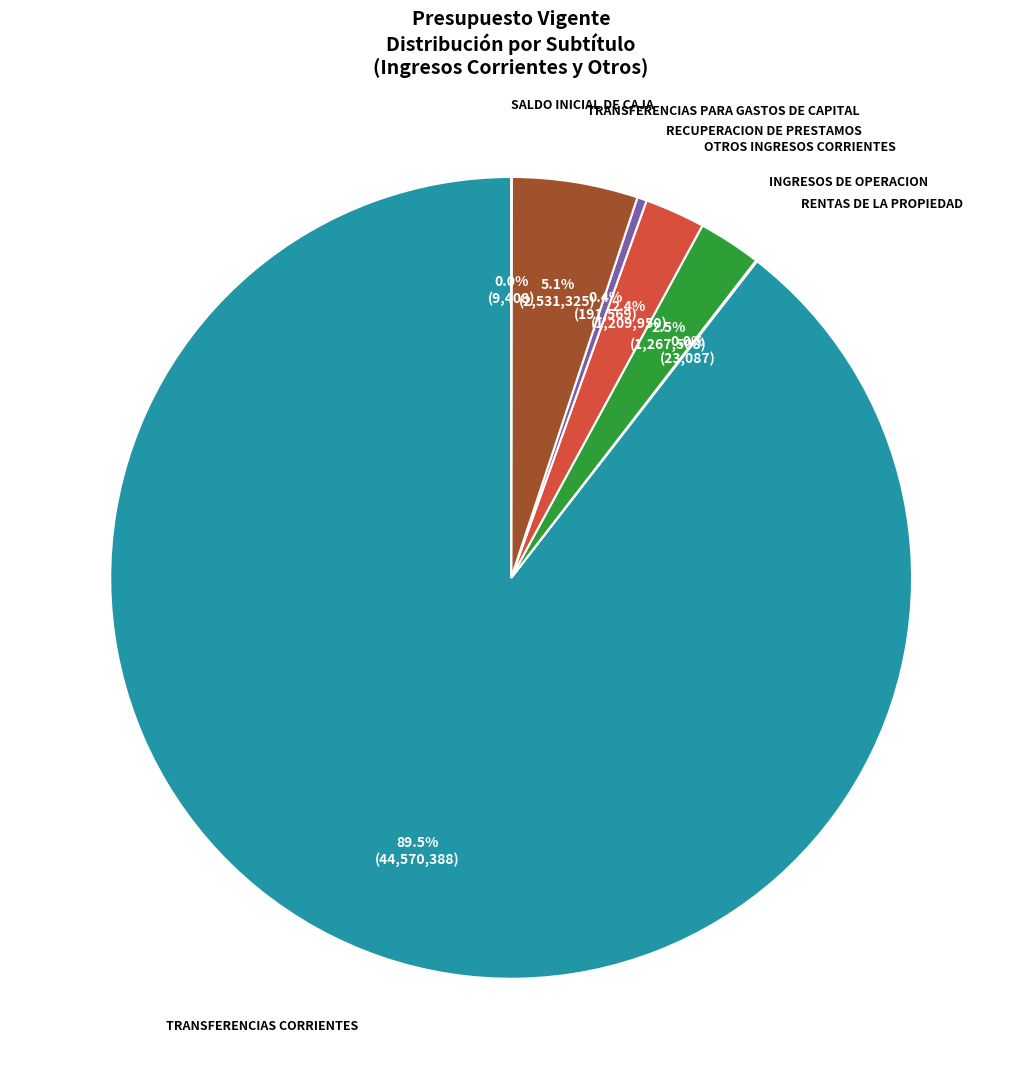

Is there any slice that represents more than half of the pie?

Yes